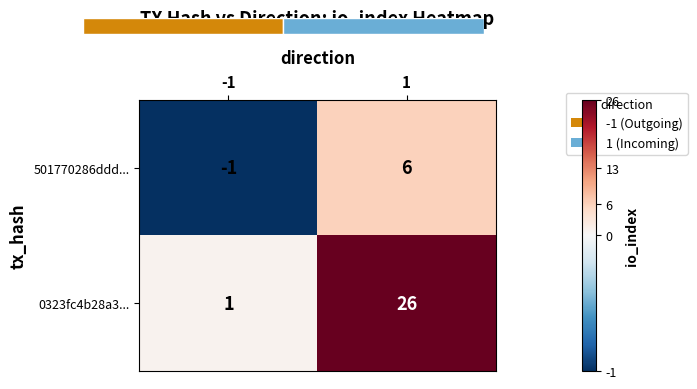

Rank the categories by 0323fc4b28a3... value from highest to lowest.

1, -1